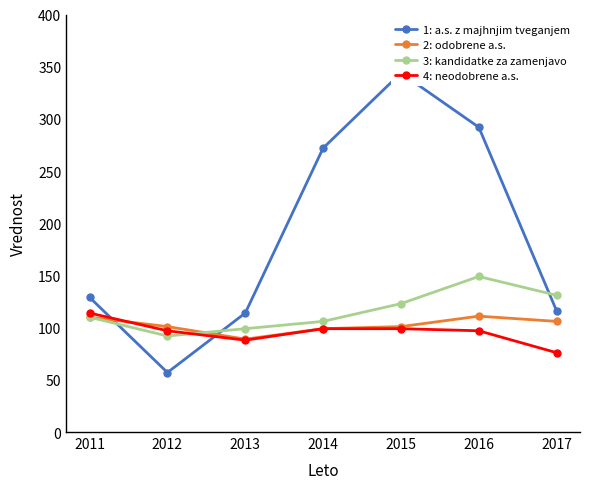

Reading left to right, list all the values displayed in this chart.

1: a.s. z majhnjim tveganjem: 129	57	114	272	344	292	116
2: odobrene a.s.: 110	101	89	99	101	111	106
3: kandidatke za zamenjavo: 110	92	99	106	123	149	131
4: neodobrene a.s.: 114	97	88	99	99	97	76